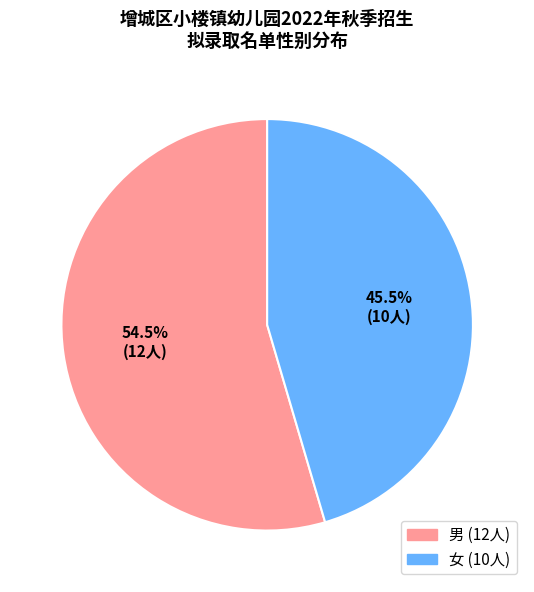

How many segments does this pie chart have?

2